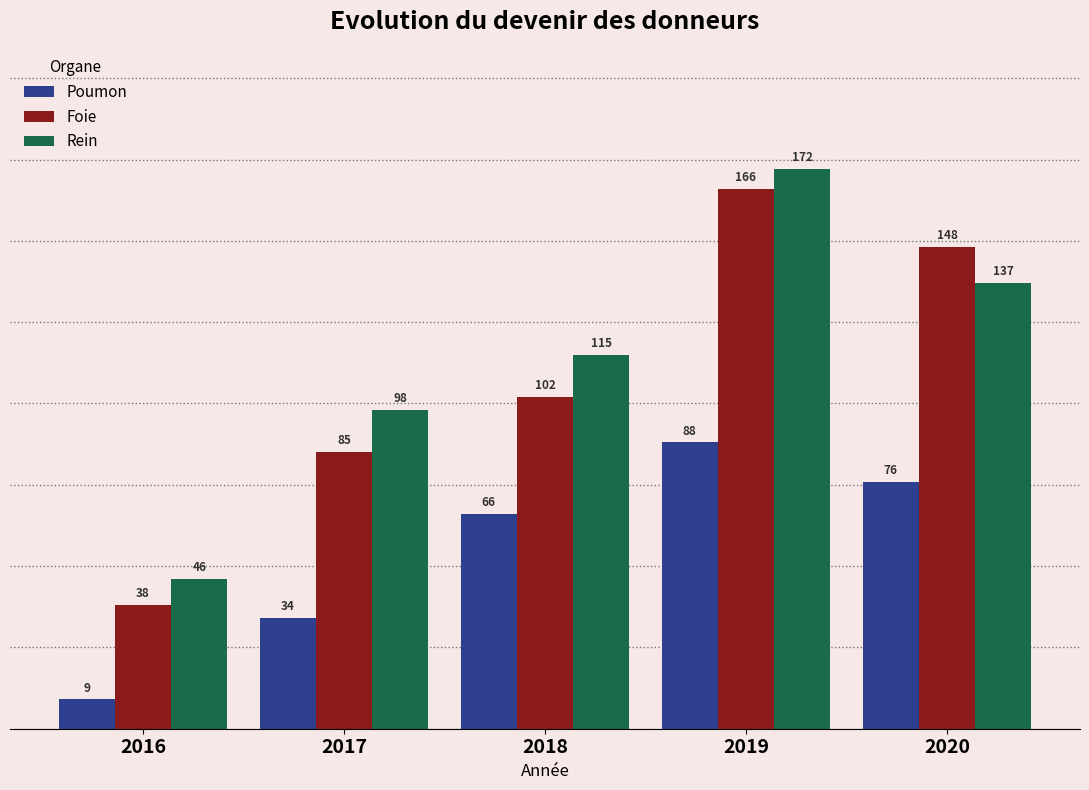

Reading left to right, list all the values displayed in this chart.

Poumon: 9	34	66	88	76
Foie: 38	85	102	166	148
Rein: 46	98	115	172	137